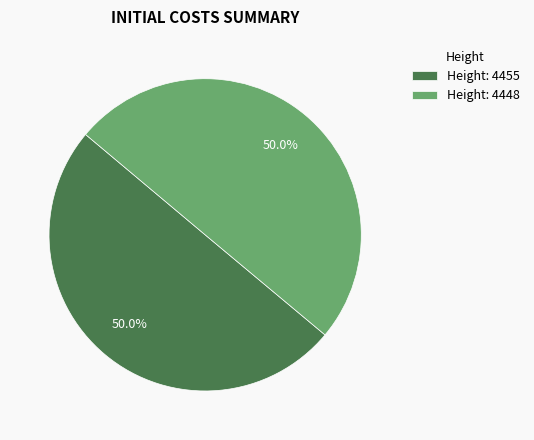

What portion of the pie excludes Height: 4455?

50.0%